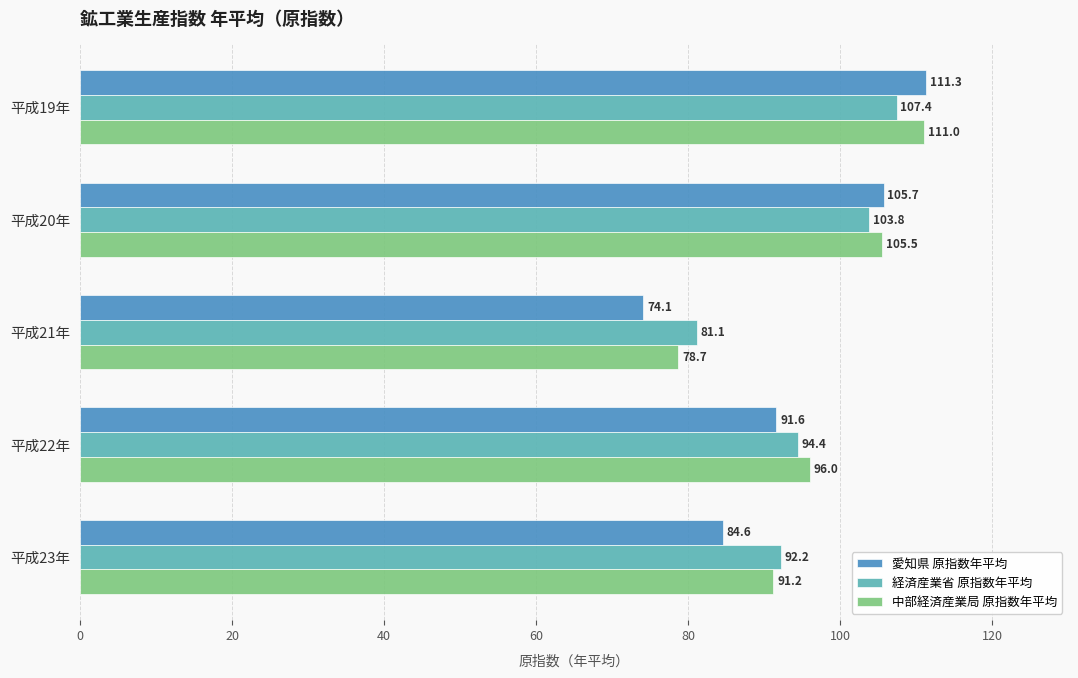

How many values in the 経済産業省 原指数年平均 series exceed 94?

3